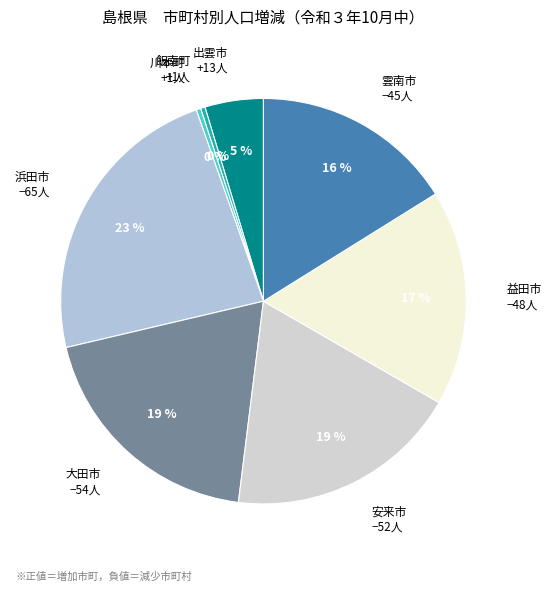

To the nearest percent, what is the difference between the 川本町 and 大田市 slice percentages?

19%